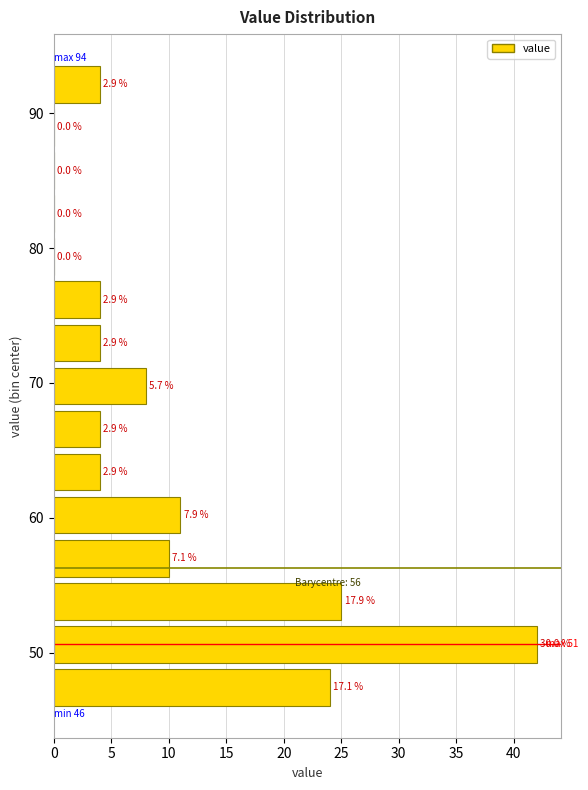

Read against the y-axis, roughly where is the centre of the longest bar?

51